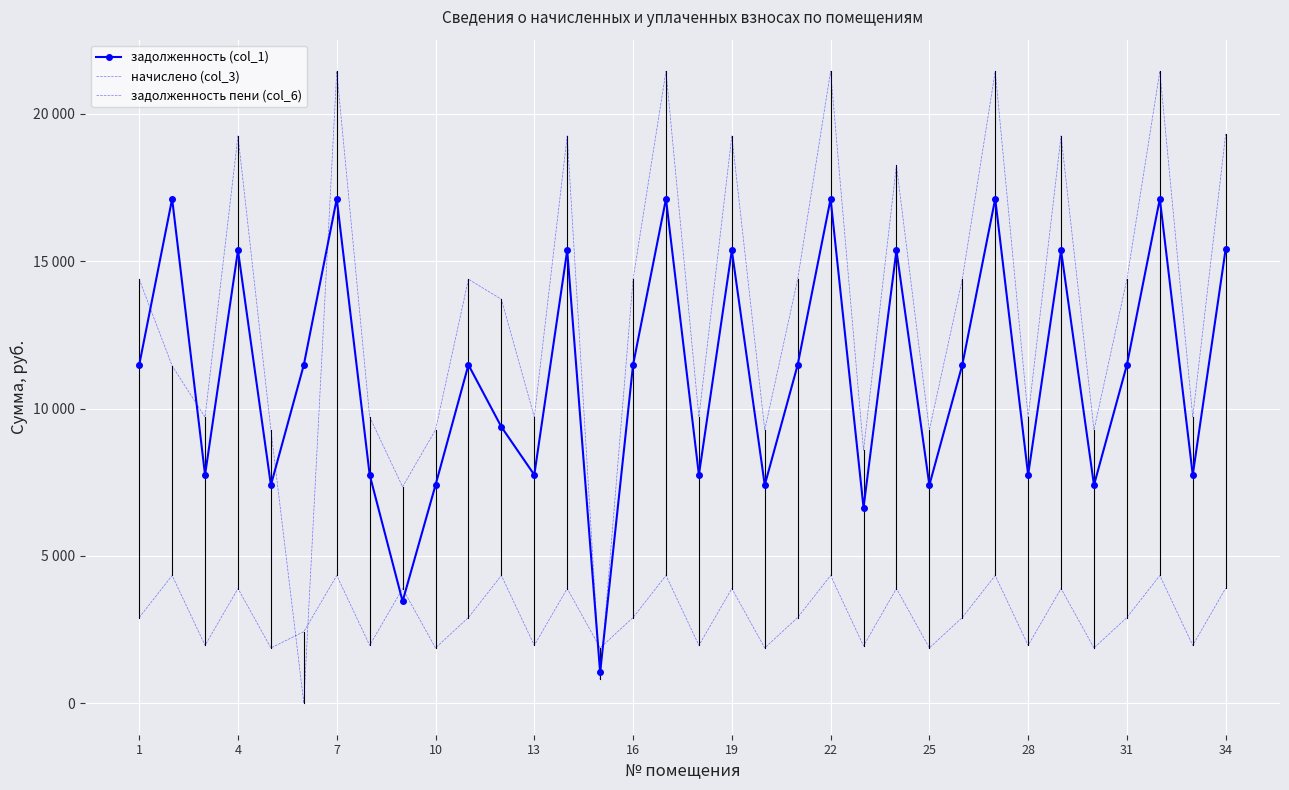

Rank the series by their average value, from highest to lowest.

задолженность пени (col_6), задолженность (col_1), начислено (col_3)